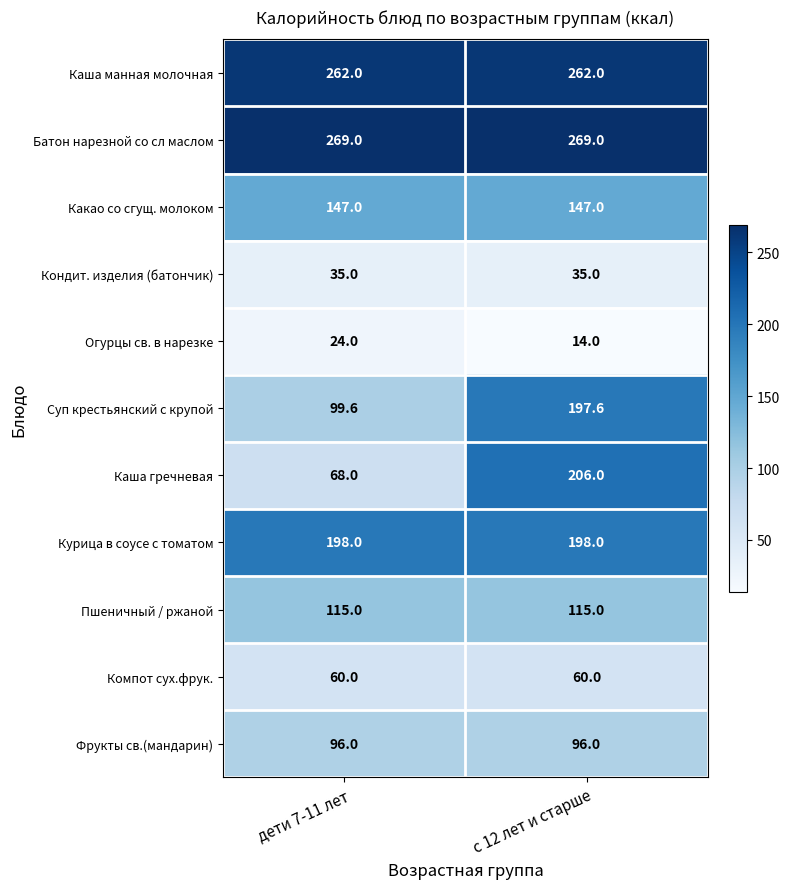

What is the difference between the maximum and minimum values in the Каша гречневая series?

138.0